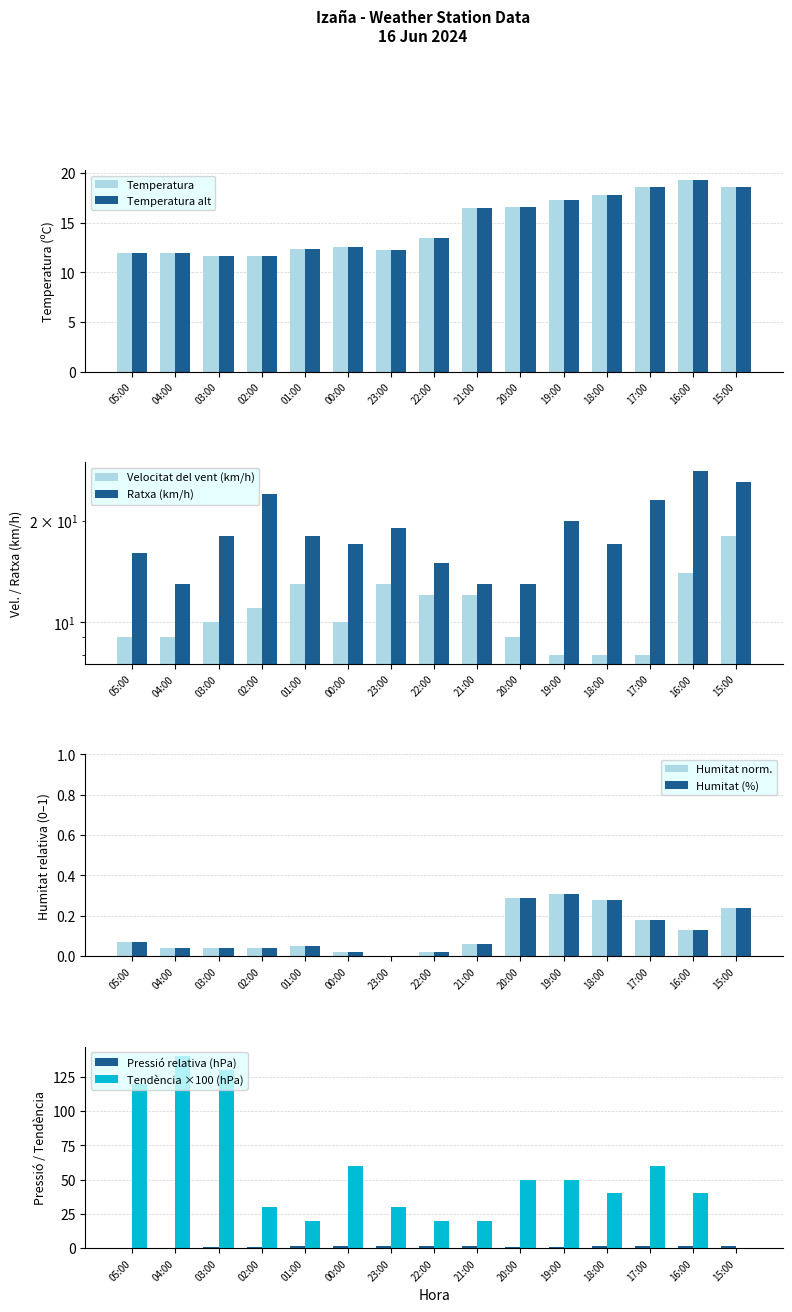

Reading left to right, list all the values displayed in this chart.

Temperatura (ºC): 11.9	11.9	11.6	11.6	12.3	12.5	12.2	13.4	16.5	16.6	17.3	17.8	18.6	19.3	18.6
Pressió (hPa): 0.0	0.2	0.6	1.2	1.6	1.9	1.5	1.4	1.3	1.2	1.2	1.5	1.7	1.7	1.9
Velocitat del vent (km/h): 9.0	9.0	10.0	11.0	13.0	10.0	13.0	12.0	12.0	9.0	8.0	8.0	8.0	14.0	18.0
Ratxa (km/h): 16.0	13.0	18.0	24.0	18.0	17.0	19.0	15.0	13.0	13.0	20.0	17.0	23.0	28.0	26.0
Humitat (%): 0.1	0.0	0.0	0.0	0.1	0.0	0.0	0.0	0.1	0.3	0.3	0.3	0.2	0.1	0.2